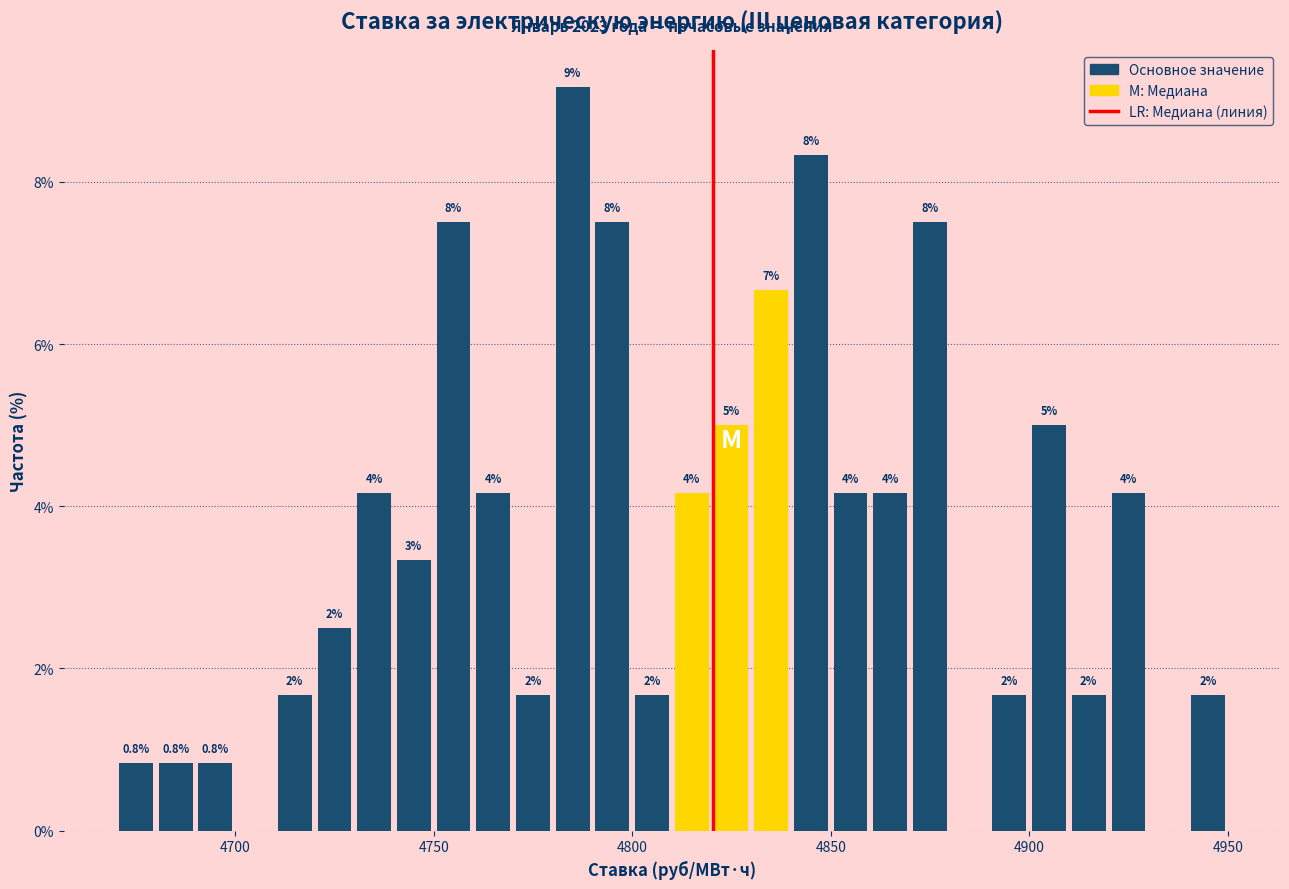

Read against the x-axis, roughly where is the centre of the tallest bar?

4785